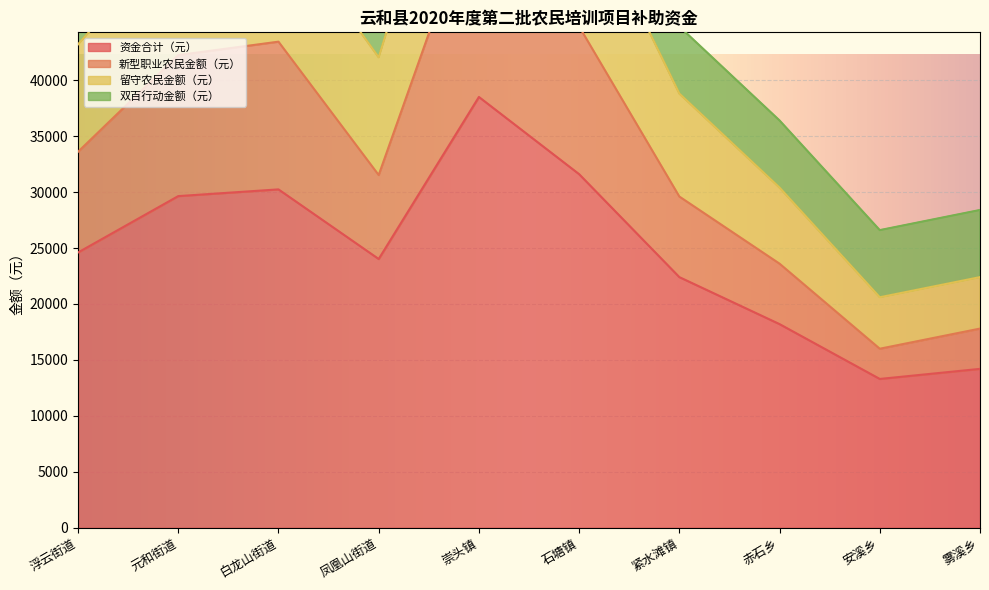

What is the sum of all 资金合计（元） values?

246700